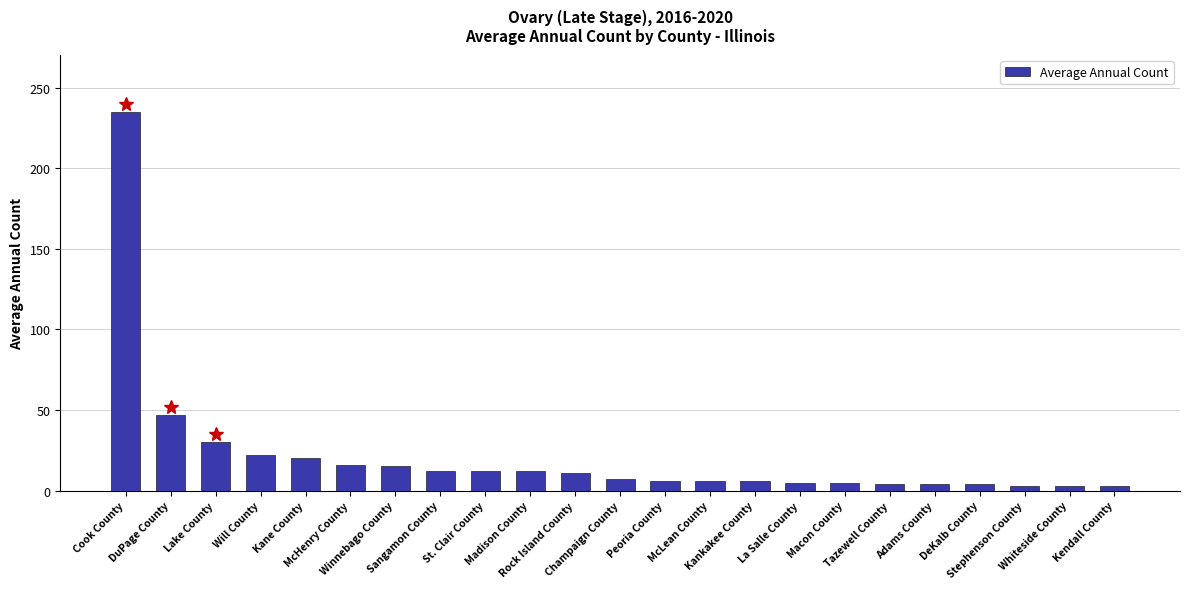

How many distinct data groups are displayed?

1